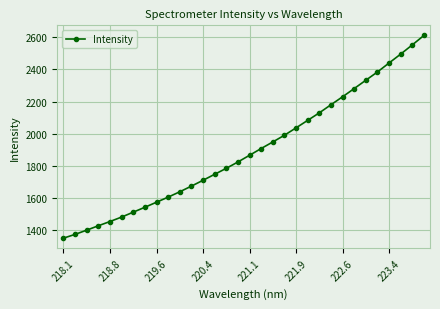

What is the maximum value shown in the chart?

2611.6